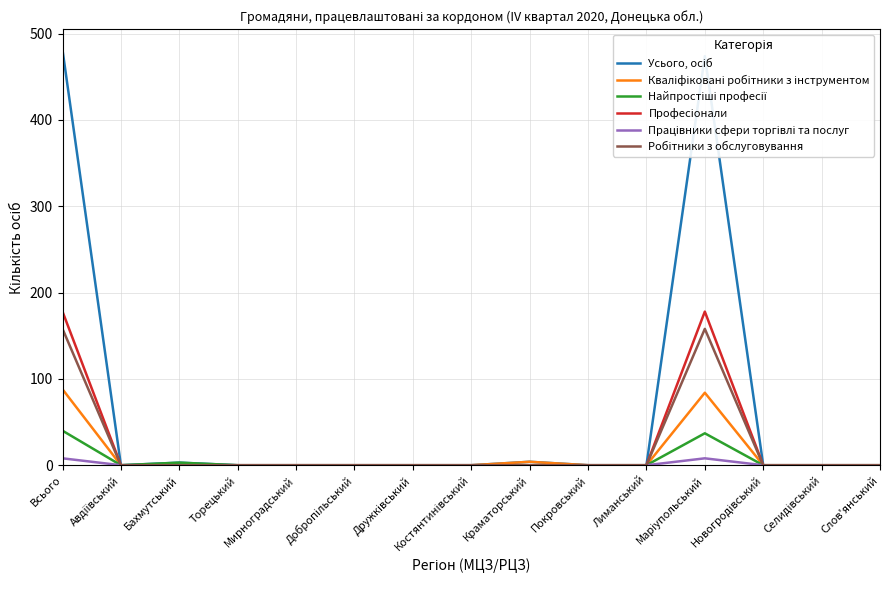

What is the greatest value displayed?

481